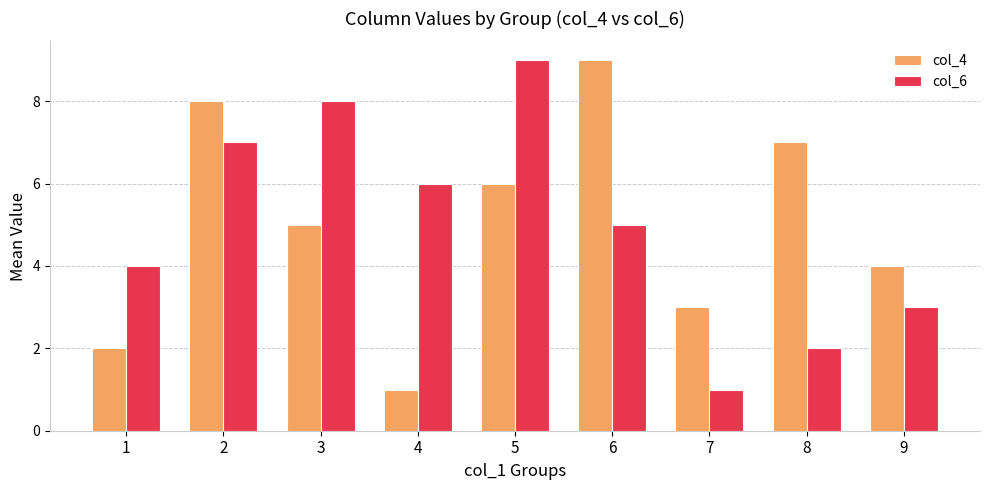

Reading right to left, transcribe all the data shown in this chart.

col_4: 4	7	3	9	6	1	5	8	2
col_6: 3	2	1	5	9	6	8	7	4